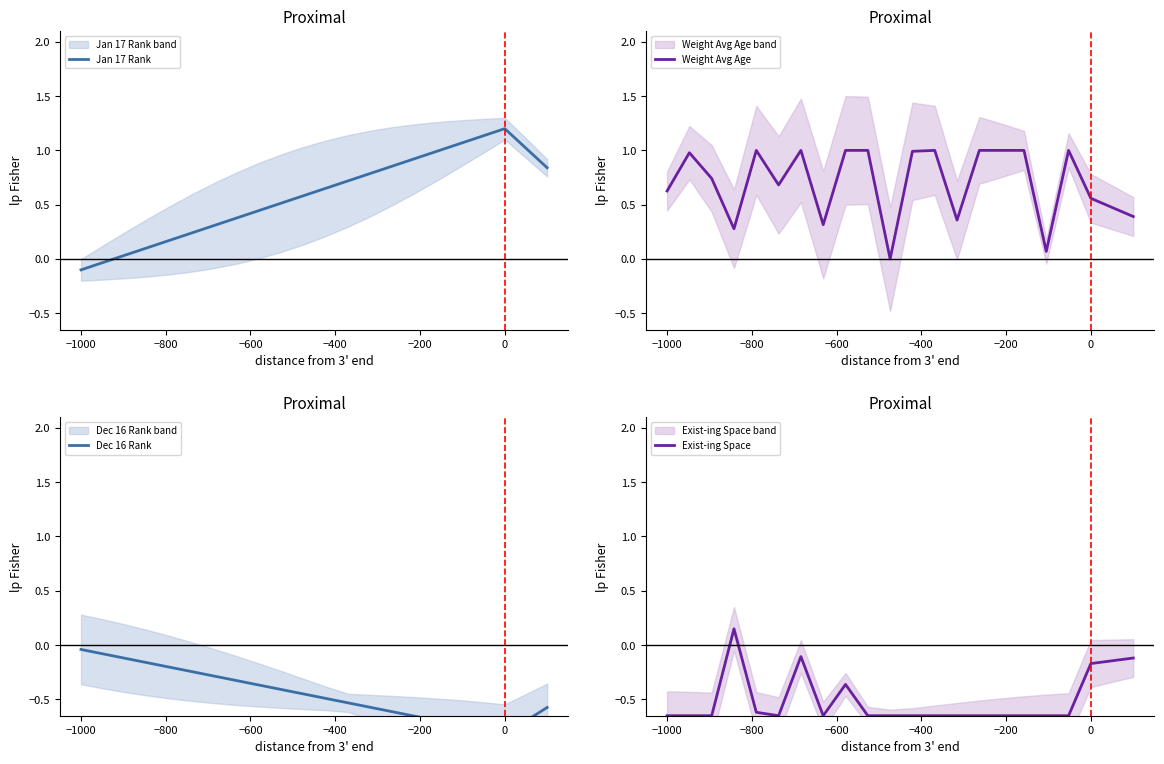

True or false: Jan 17 Rank has a value of -0.1 at −1000.

True